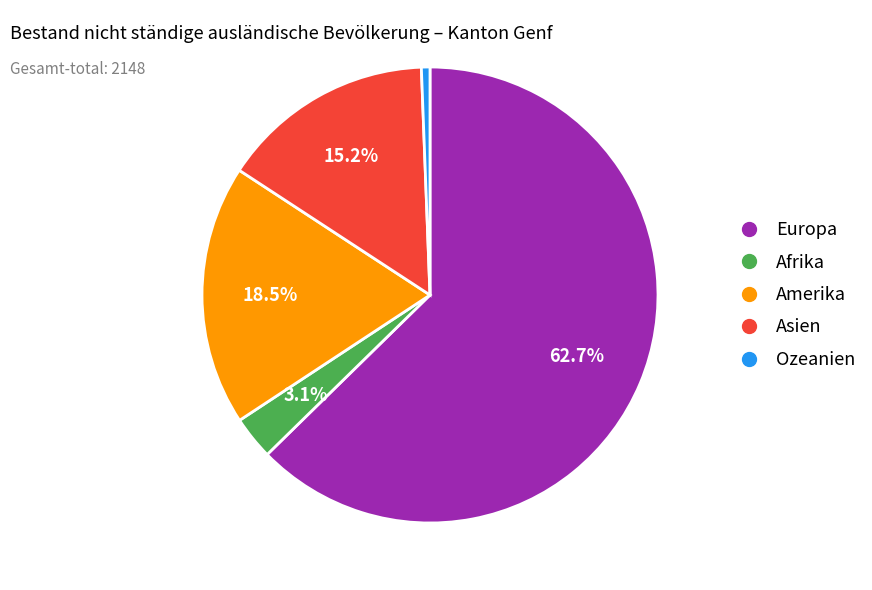

Is Asien the majority of the pie?

No